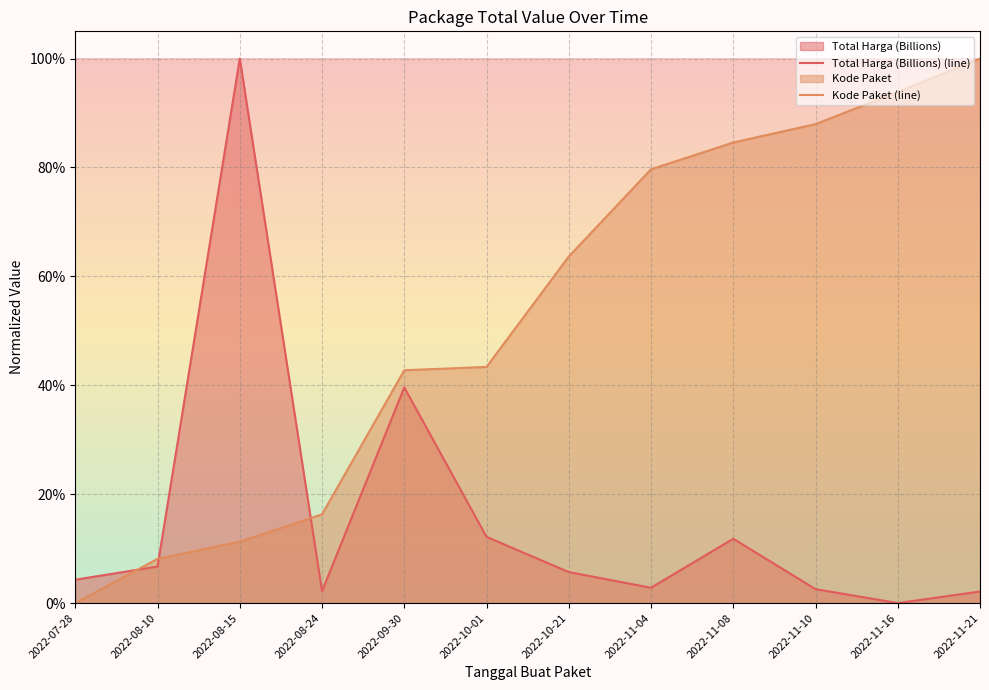

How many data points in Total Harga (Billions) are above 0?

11